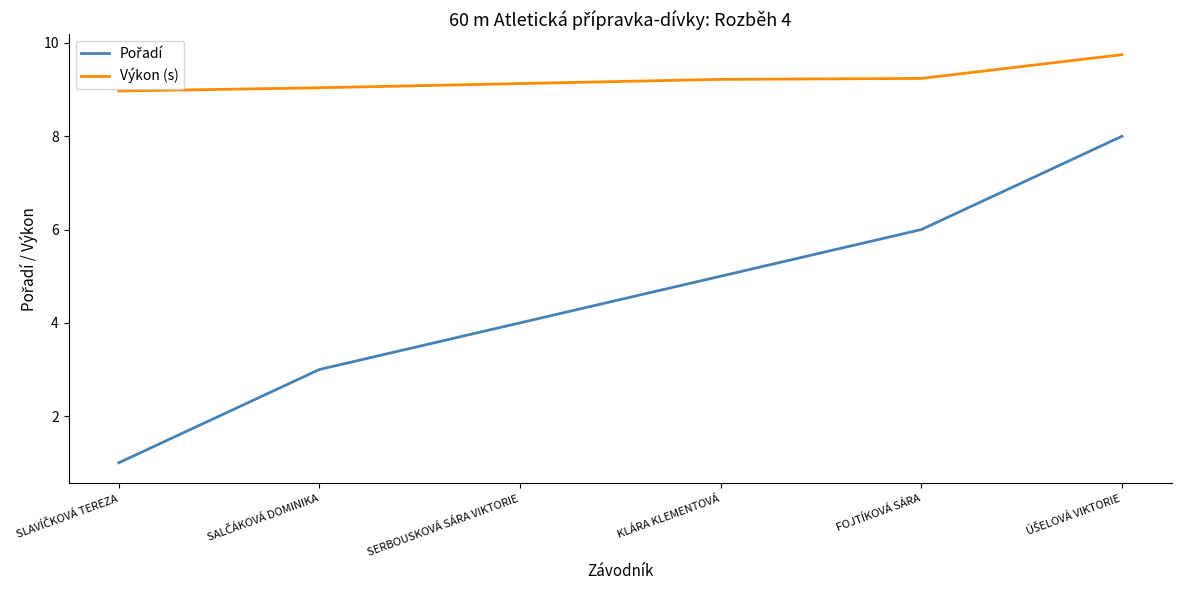

The value of Výkon (s) at FOJTÍKOVÁ SÁRA is 4.8. True or false?

False